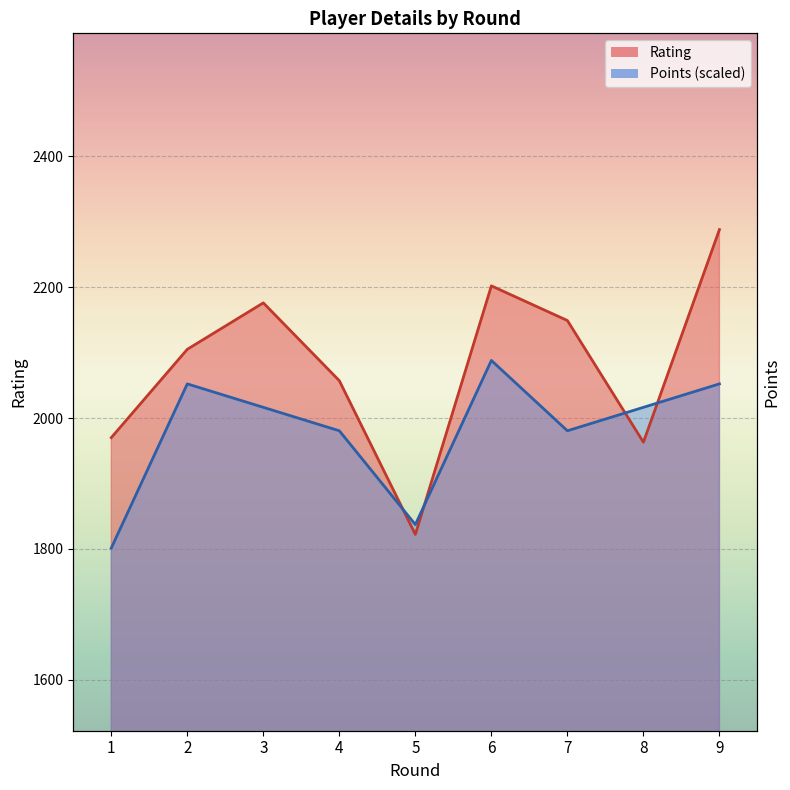

True or false: Points has a value of 2052.2 at 2.

True